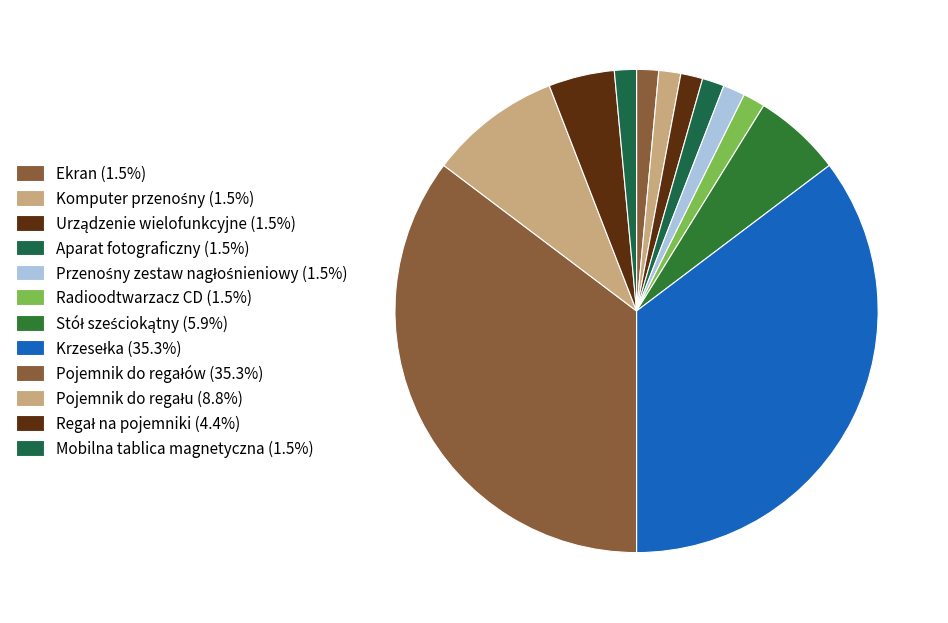

How many segments does this pie chart have?

12